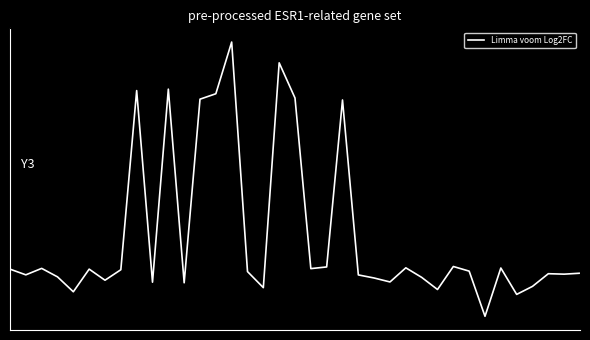

Where is the data nearest to the value 0?

28